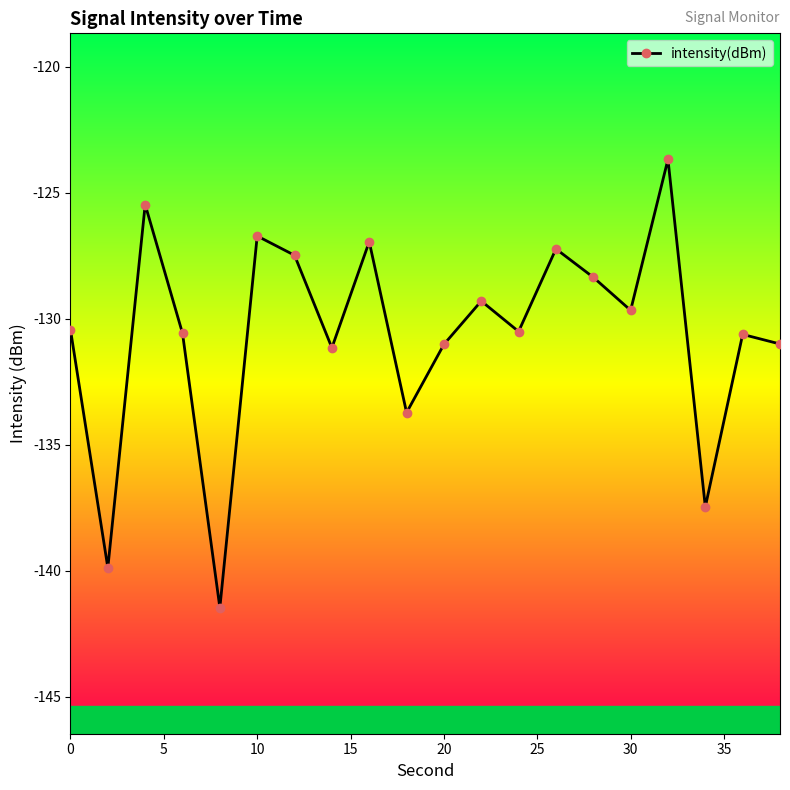

What is the greatest value displayed?

-123.7